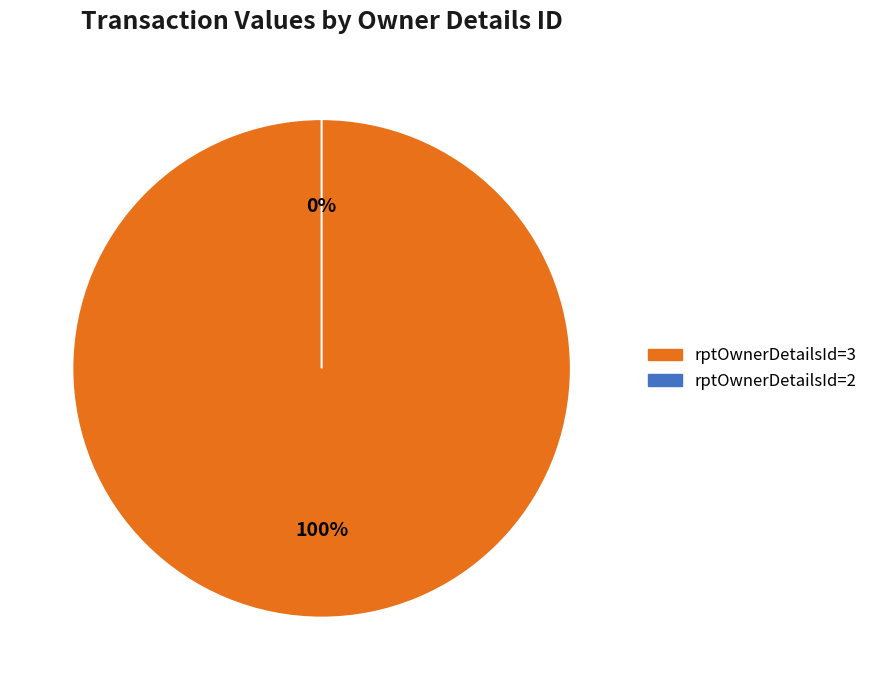

Is there any slice that represents more than half of the pie?

Yes